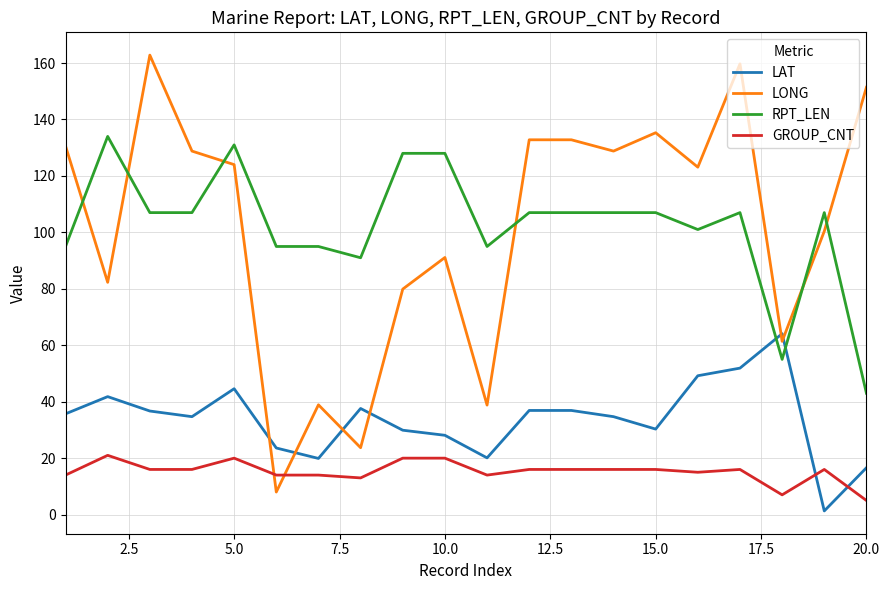

True or false: GROUP_CNT and LONG cross at least once.

True